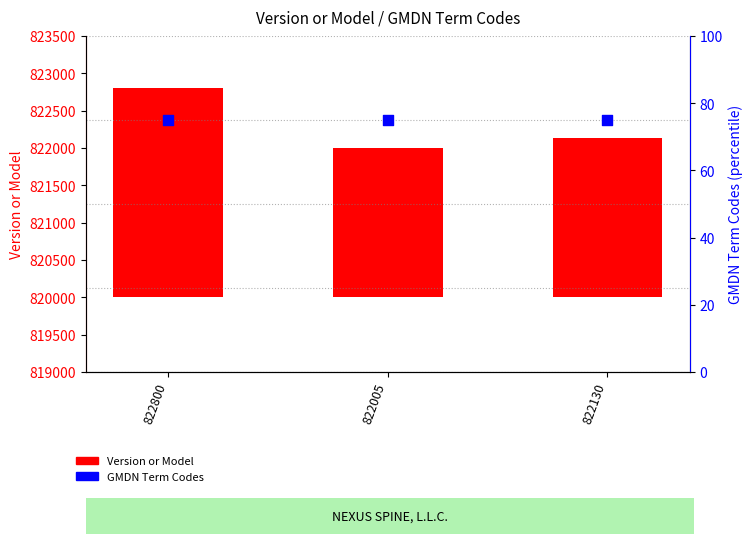

Which series reaches the minimum Y coordinate?

GMDN Term Codes